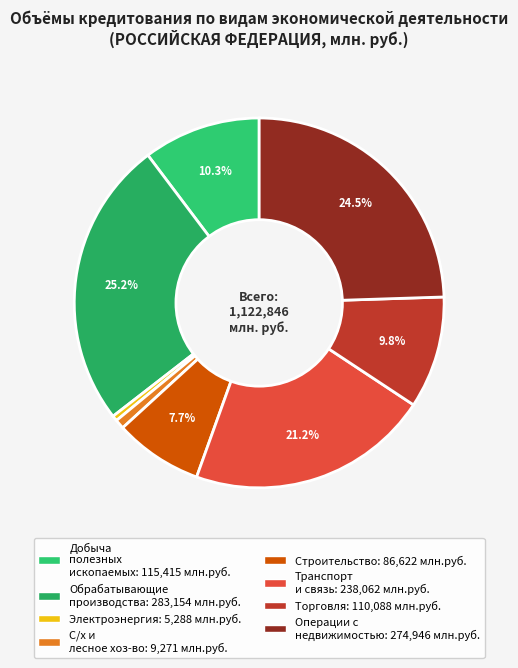

How many slices are in this pie chart?

8